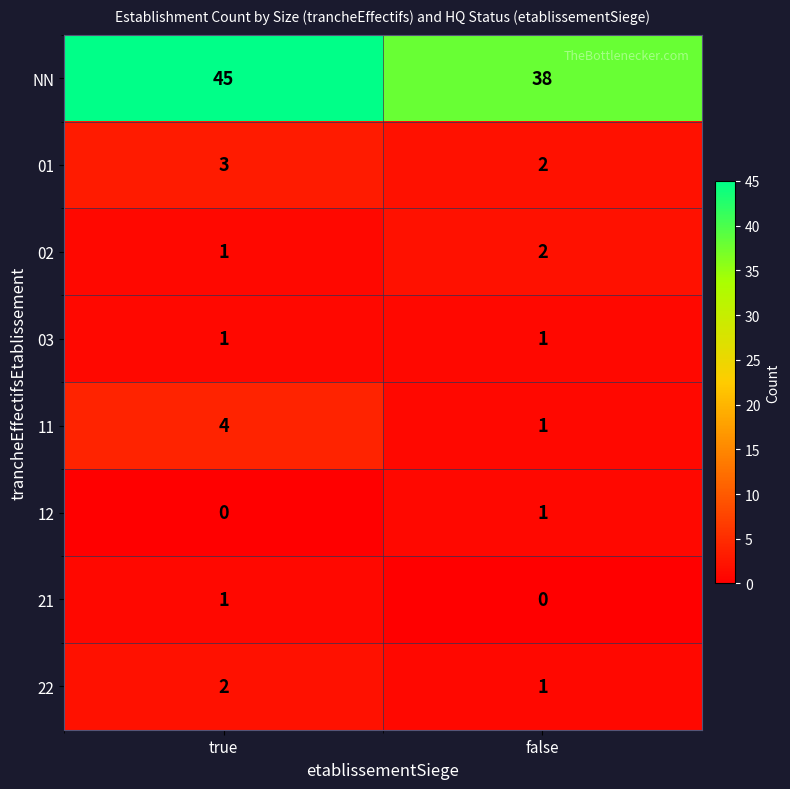

At which category is the sum across all series the highest?

true